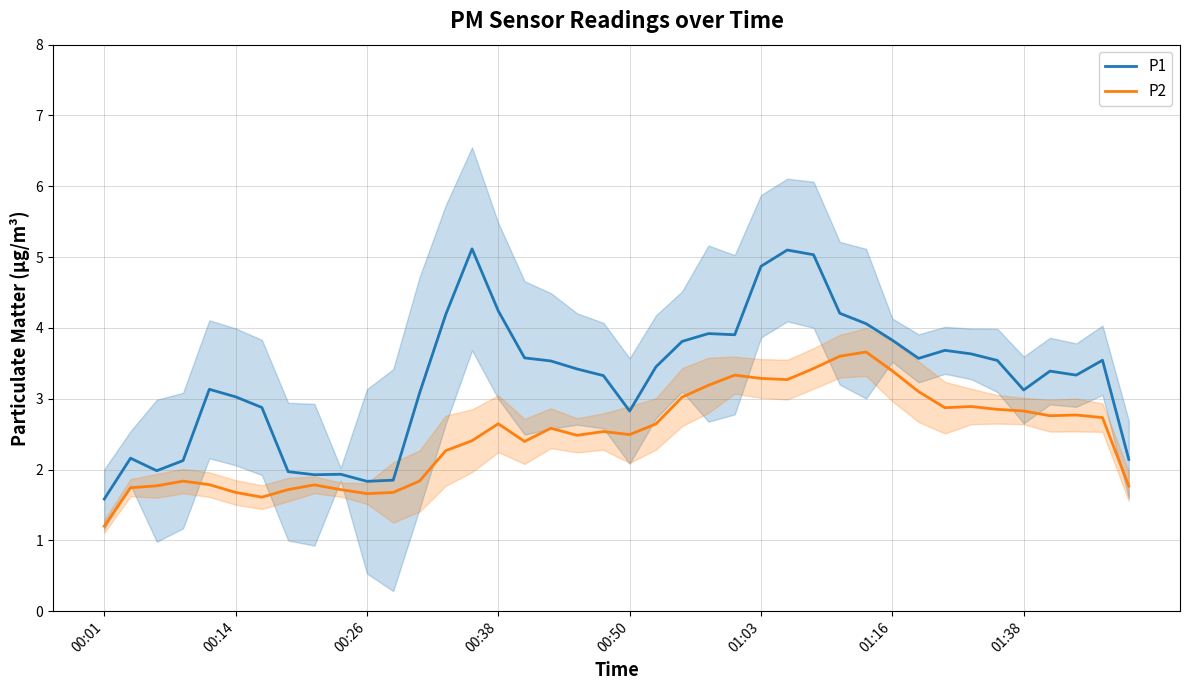

Which category has the highest value across all series?

14